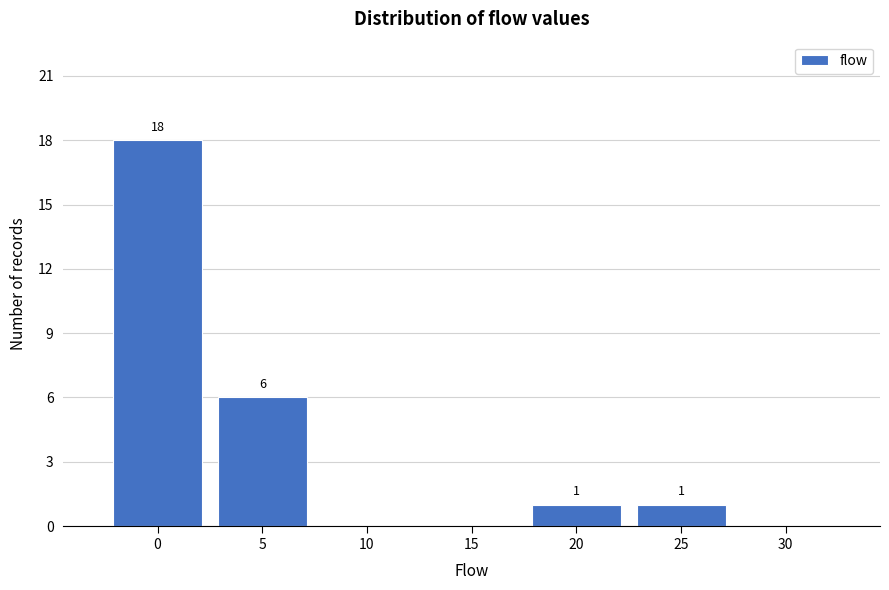

Reading left to right, list all the values displayed in this chart.

0=18	5=6	10=0	15=0	20=1	25=1	30=0